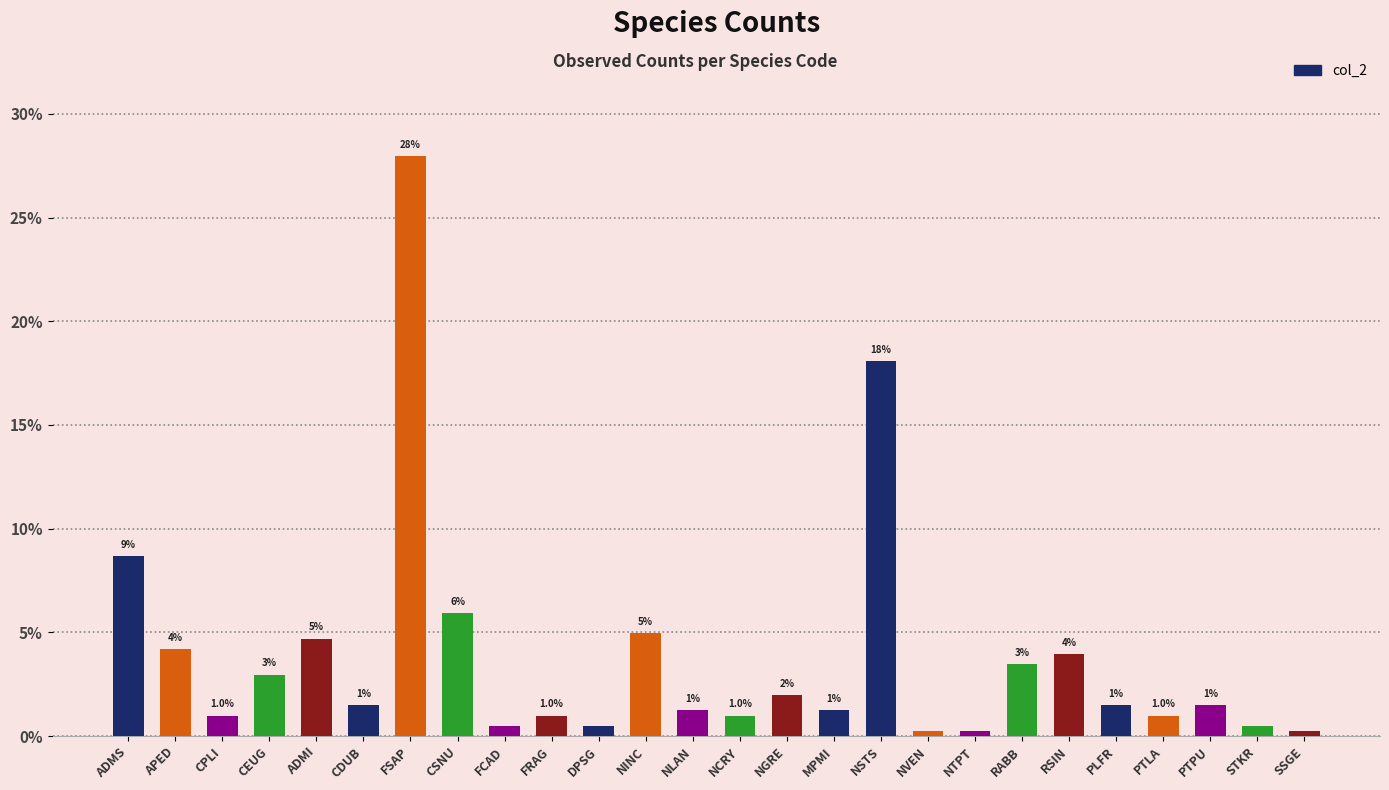

What is the average value?

3.8